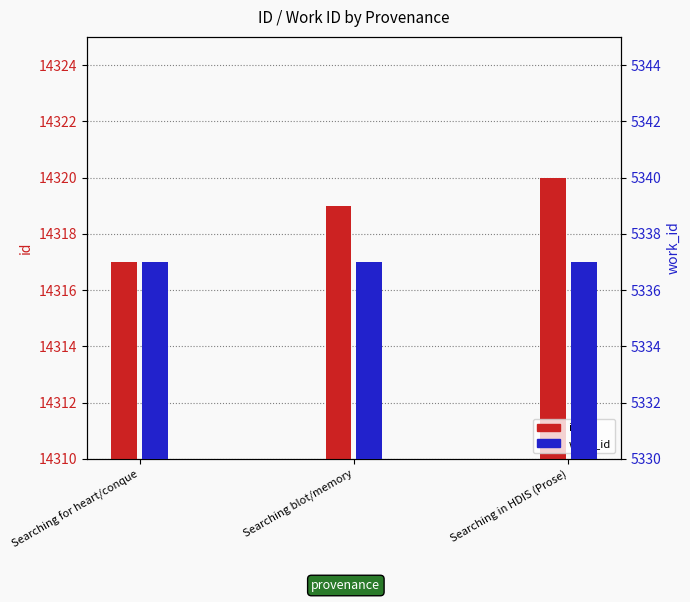

What is the difference between the id values at Searching for heart/conque and Searching in HDIS (Prose)?

3